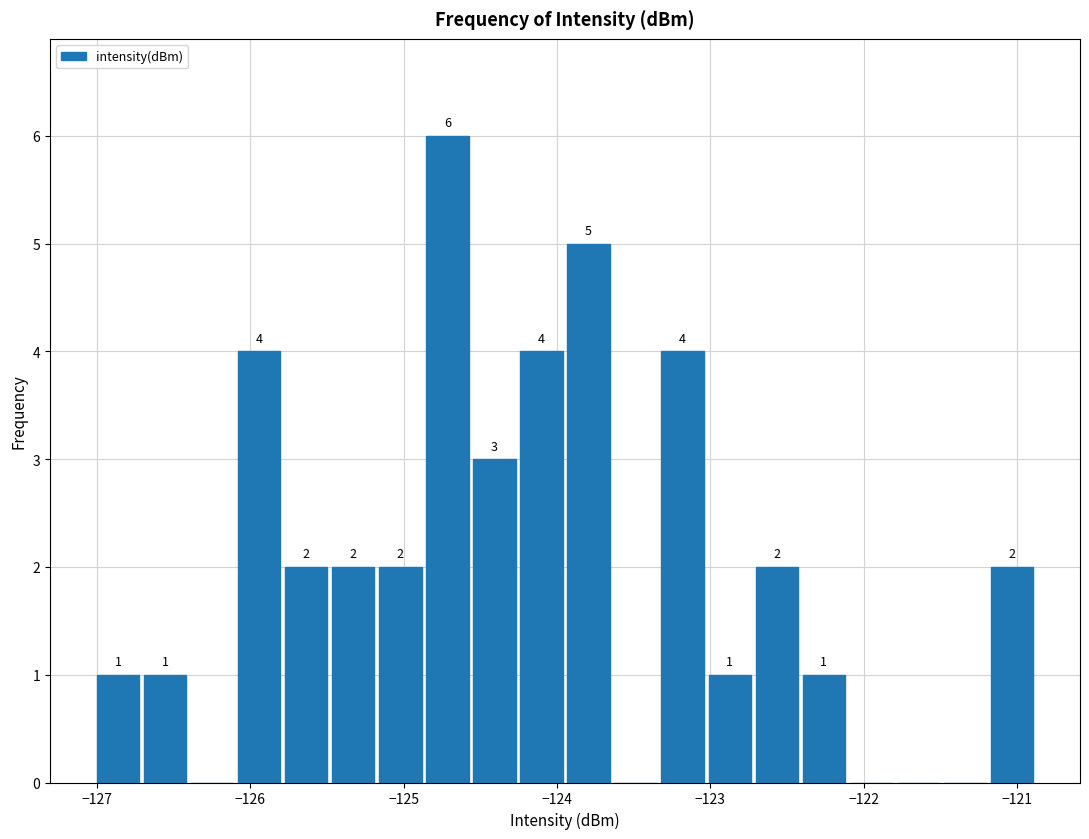

Read against the x-axis, roughly where is the centre of the tallest bar?

-124.7